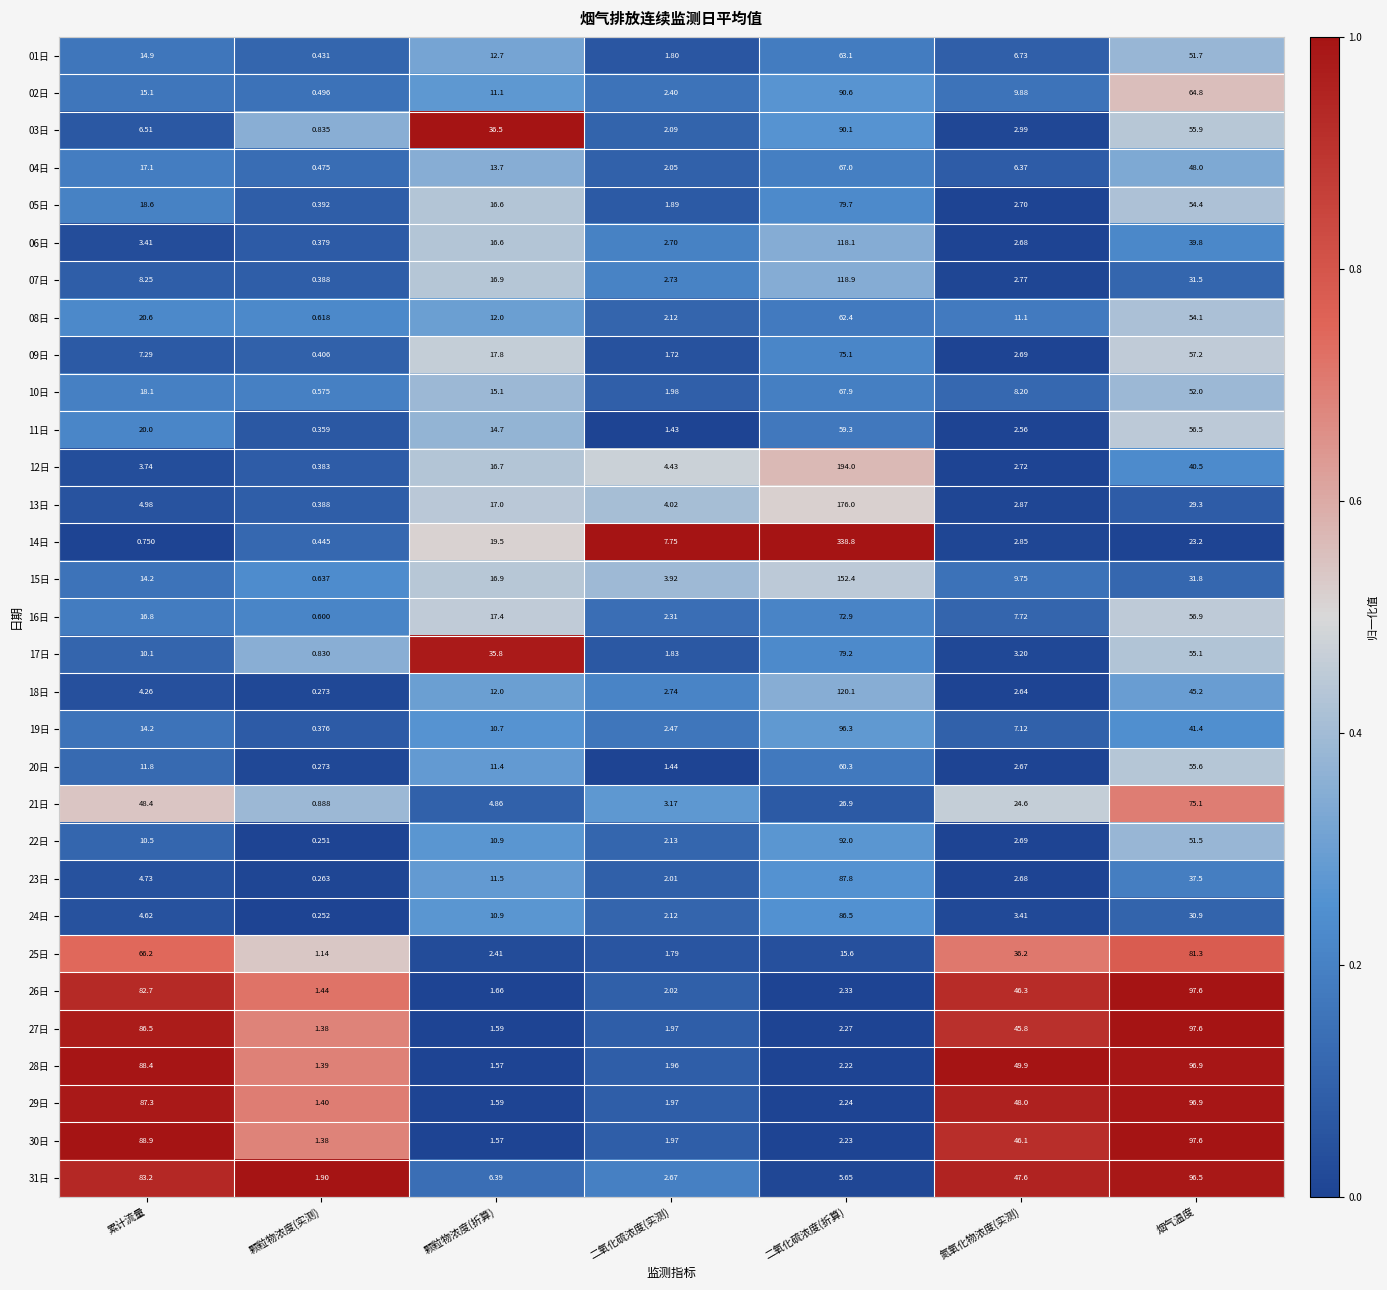

At which label is 28日 closest to 49?

氮氧化物浓度(实测)